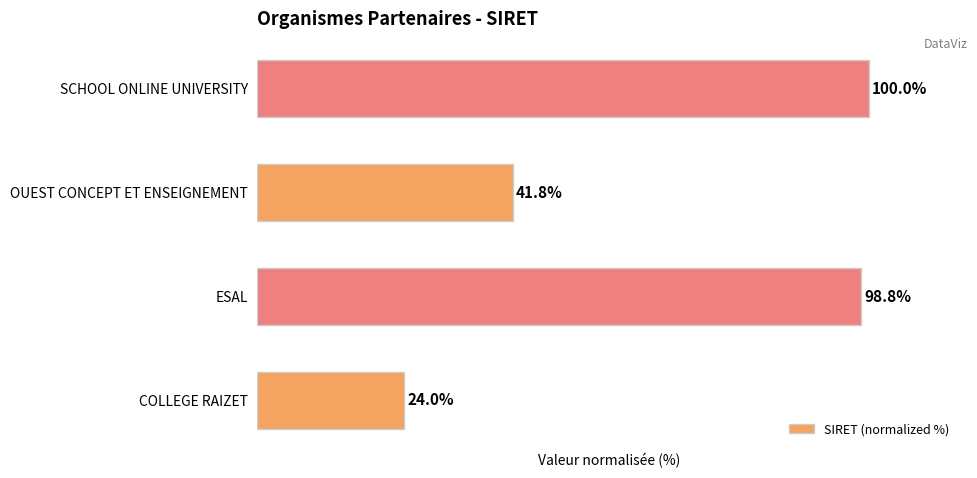

Which has a higher value, ESAL or SCHOOL ONLINE UNIVERSITY?

SCHOOL ONLINE UNIVERSITY